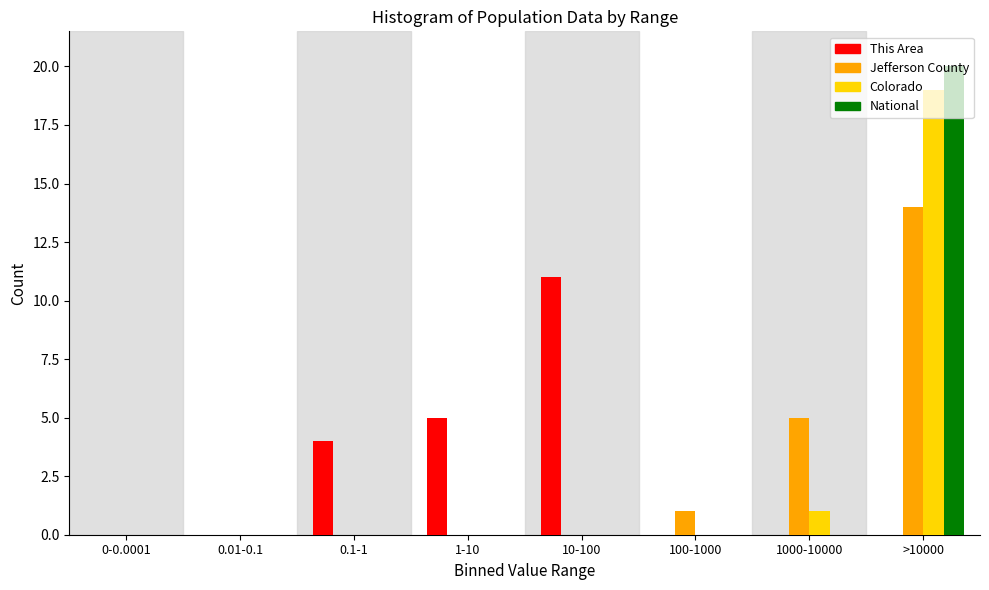

The value of National at 100-1000 is 0. True or false?

True